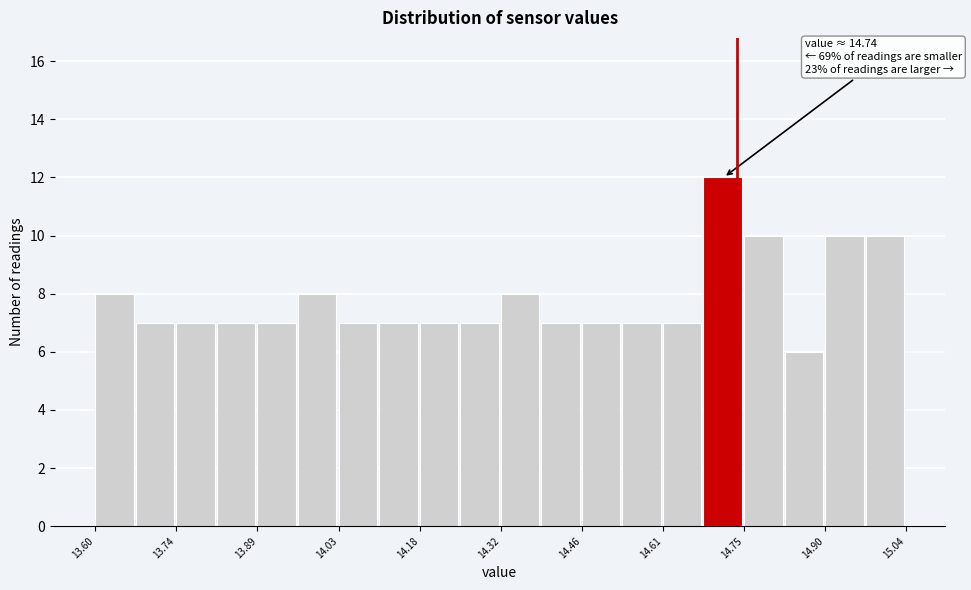

Read against the x-axis, roughly where is the centre of the tallest bar?

14.72